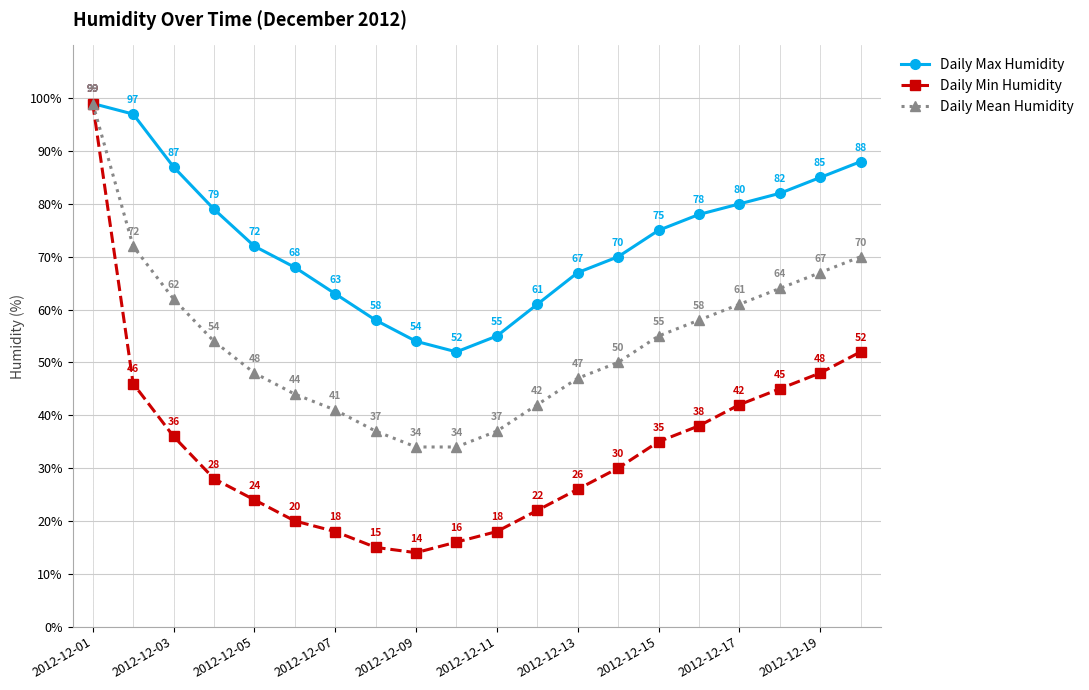

Reading left to right, list all the values displayed in this chart.

Daily Max Humidity: 99	97	87	79	72	68	63	58	54	52	55	61	67	70	75	78	80	82	85	88
Daily Min Humidity: 99	46	36	28	24	20	18	15	14	16	18	22	26	30	35	38	42	45	48	52
Daily Mean Humidity: 99	72	62	54	48	44	41	37	34	34	37	42	47	50	55	58	61	64	67	70